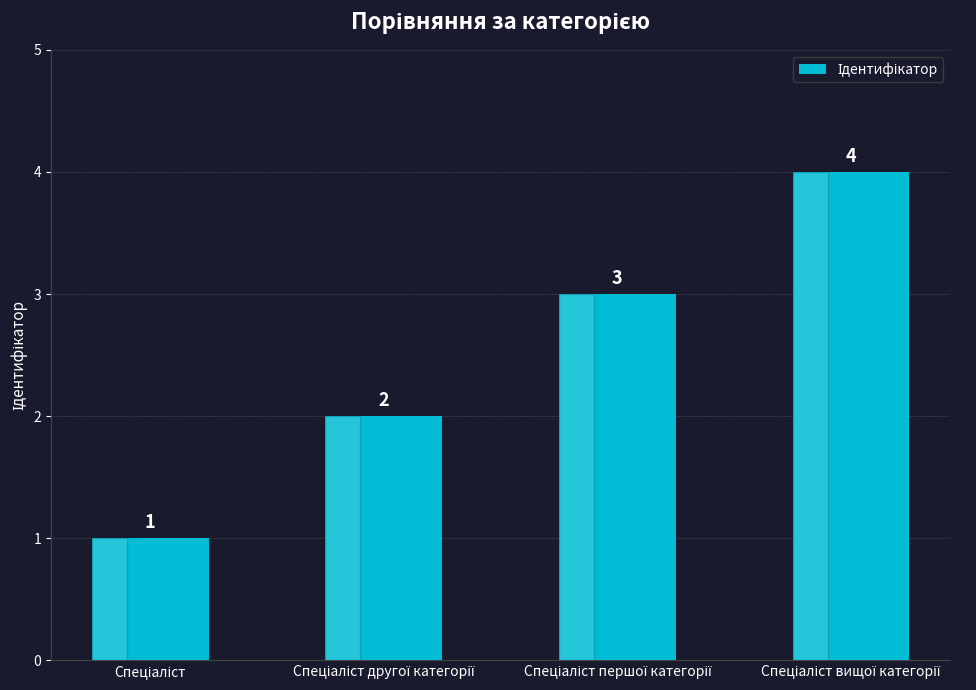

What is the maximum value shown in the chart?

4